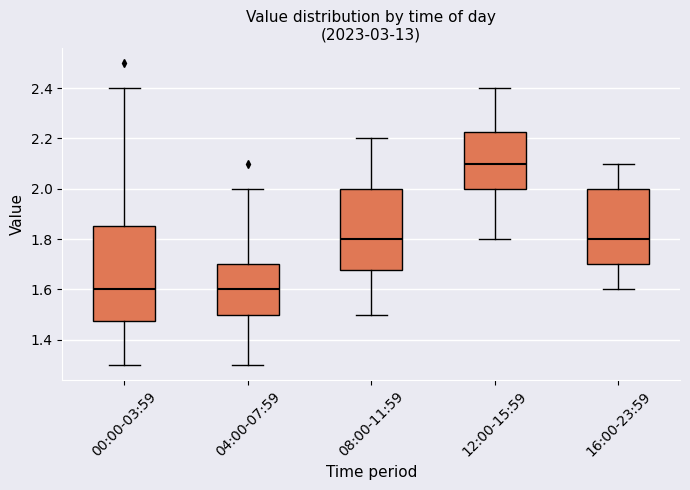

Comparing the boxes themselves (not the whiskers), which one is the tallest?

00:00-03:59